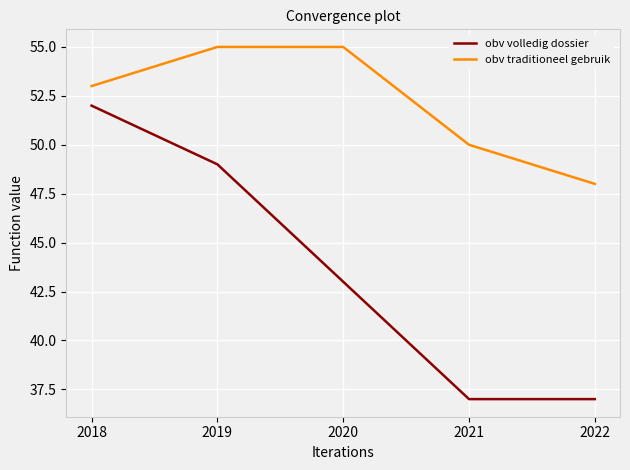

Read the obv traditioneel gebruik value at 2020.

55